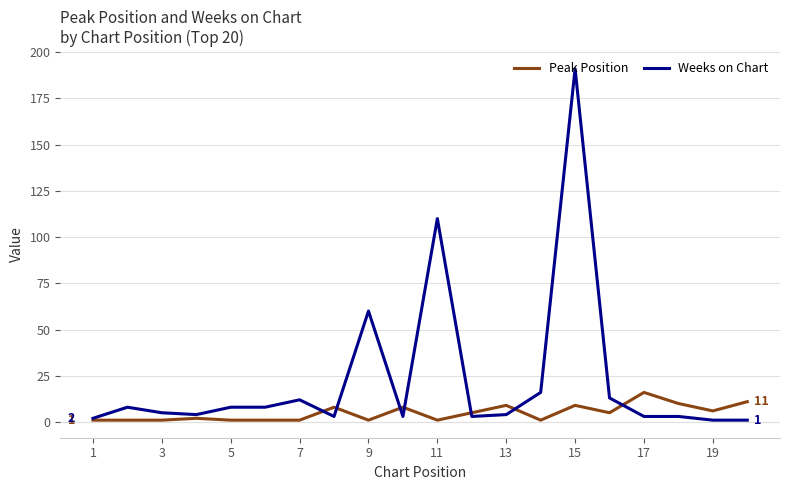

Which series has the largest range (max minus min)?

Weeks on Chart